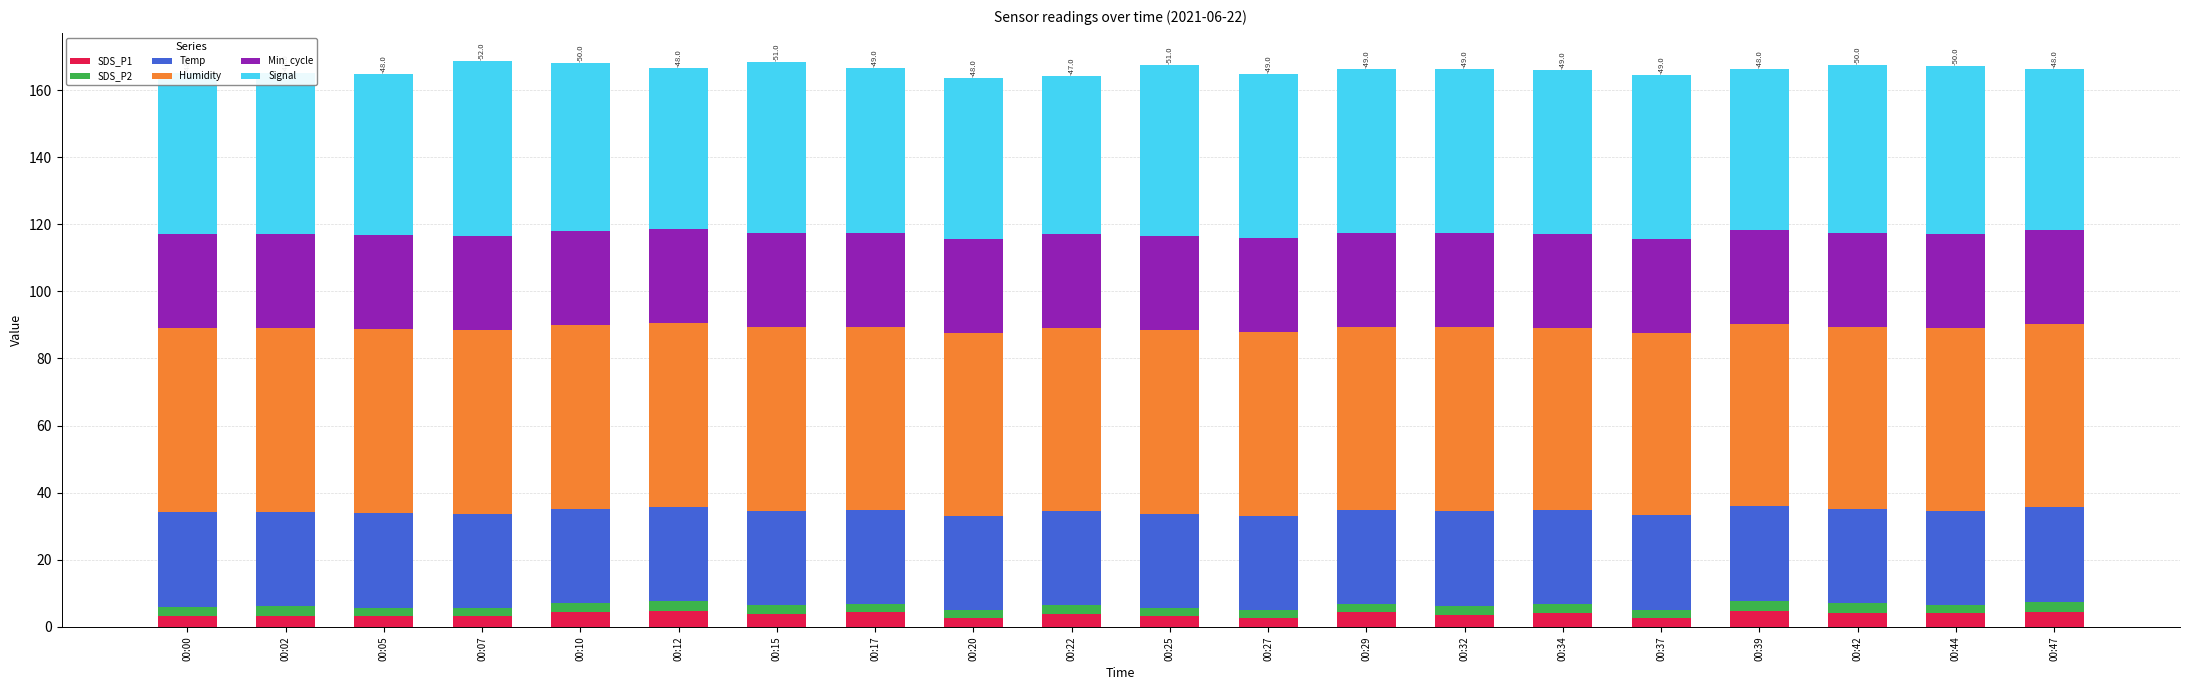

What are all the series names shown in the legend?

SDS_P1, SDS_P2, Temp, Humidity, Min_cycle, Signal